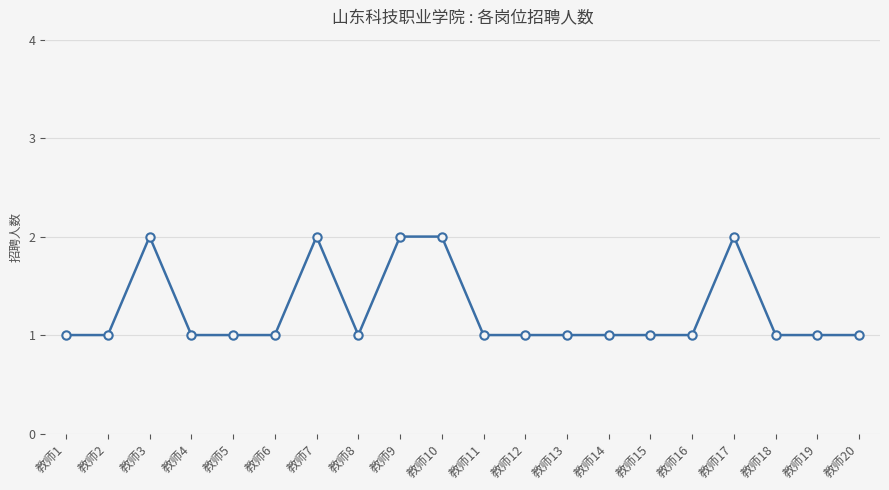

Approximately how many times larger is the value at 教师5 compared to 教师19?

1.0